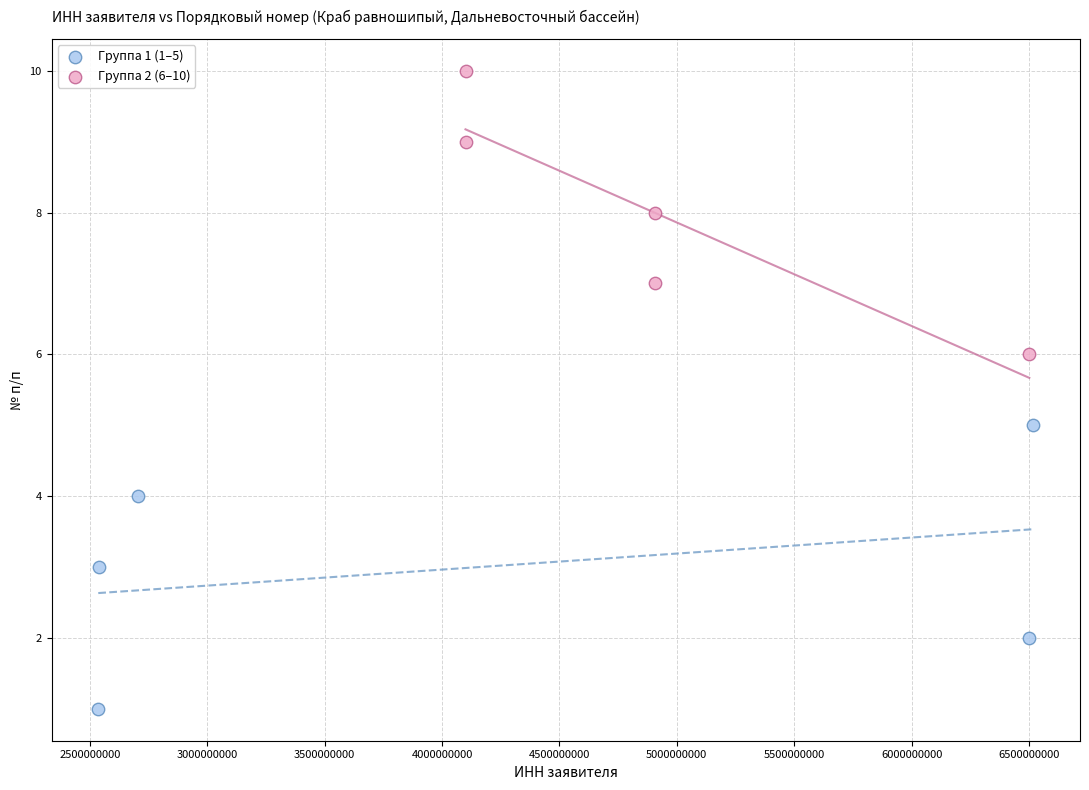

Which series contains the highest Y value?

Группа 2 (6–10)